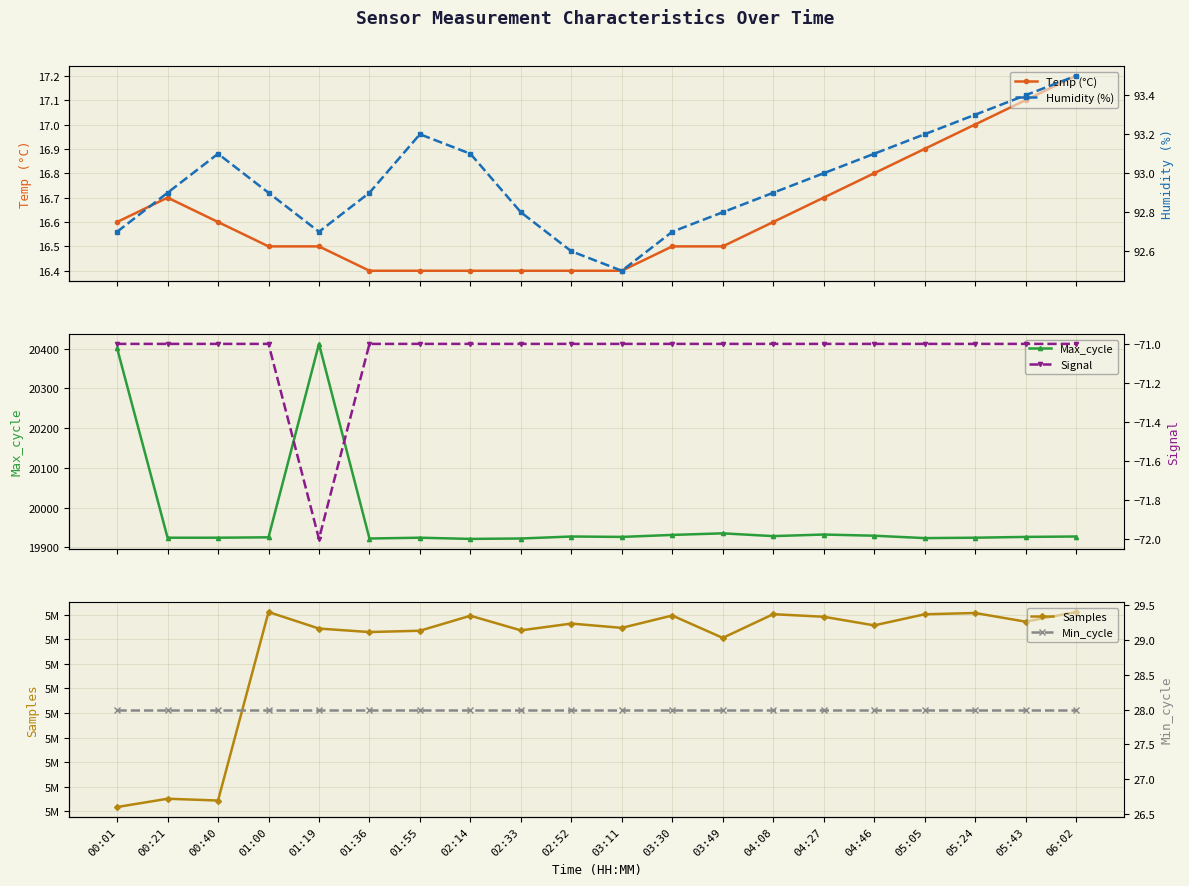

How many interior local valleys does the Humidity (%) series have?

2